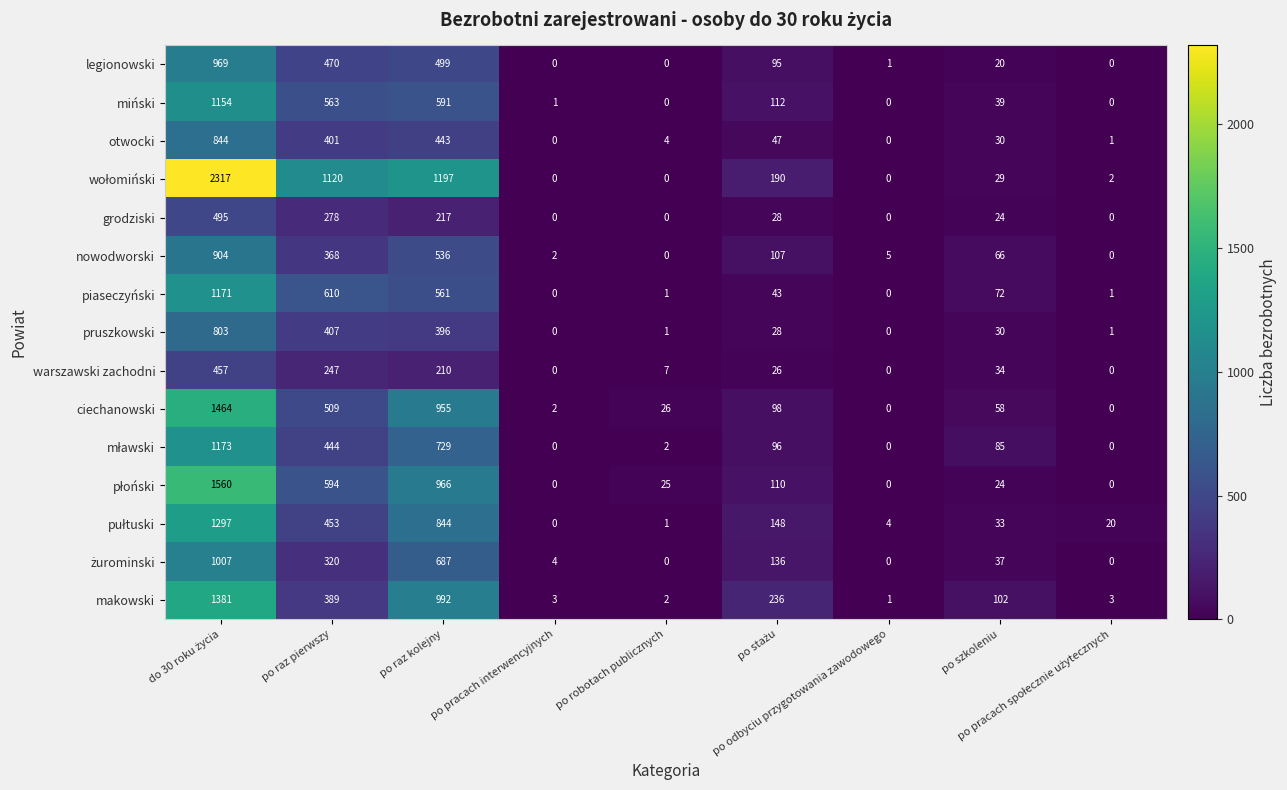

What is the maximum value shown in the chart?

2317